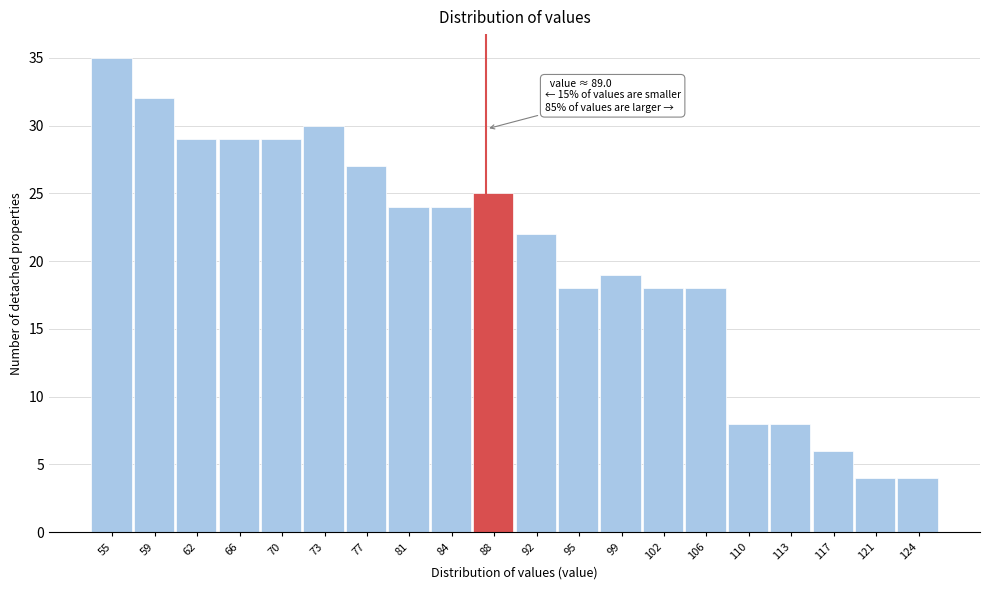

Reading left to right, list all the values displayed in this chart.

55=35	59=32	62=29	66=29	70=29	73=30	77=27	81=24	84=24	88=25	92=22	95=18	99=19	102=18	106=18	110=8	113=8	117=6	121=4	124=4